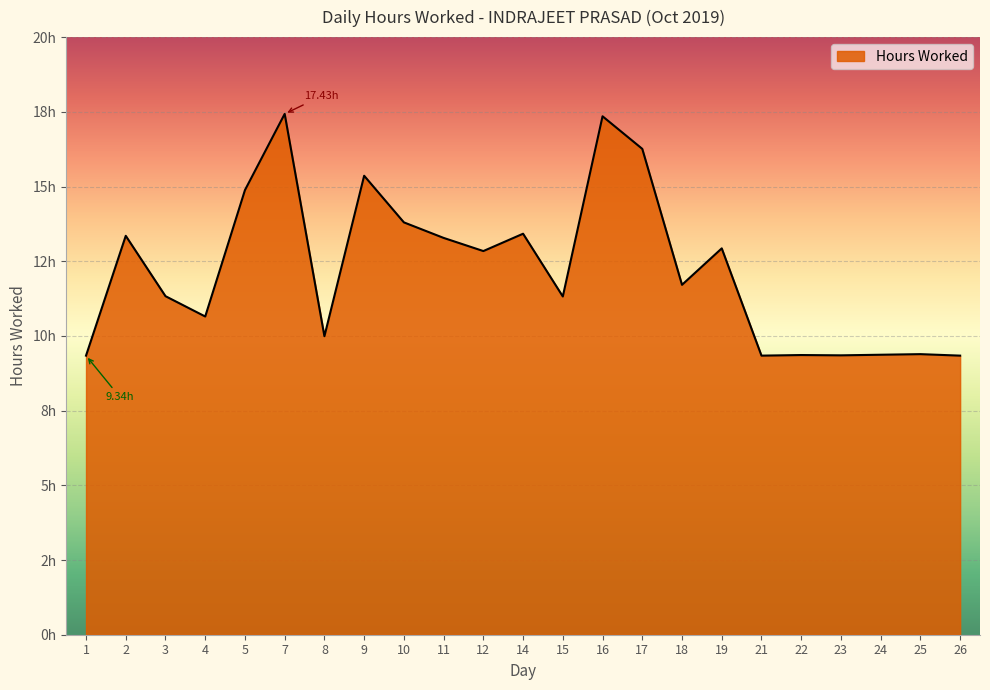

List the labels in order of value, largest first.

7, 16, 17, 9, 5, 10, 14, 2, 11, 19, 12, 18, 3, 15, 4, 8, 25, 24, 22, 23, 1, 21, 26